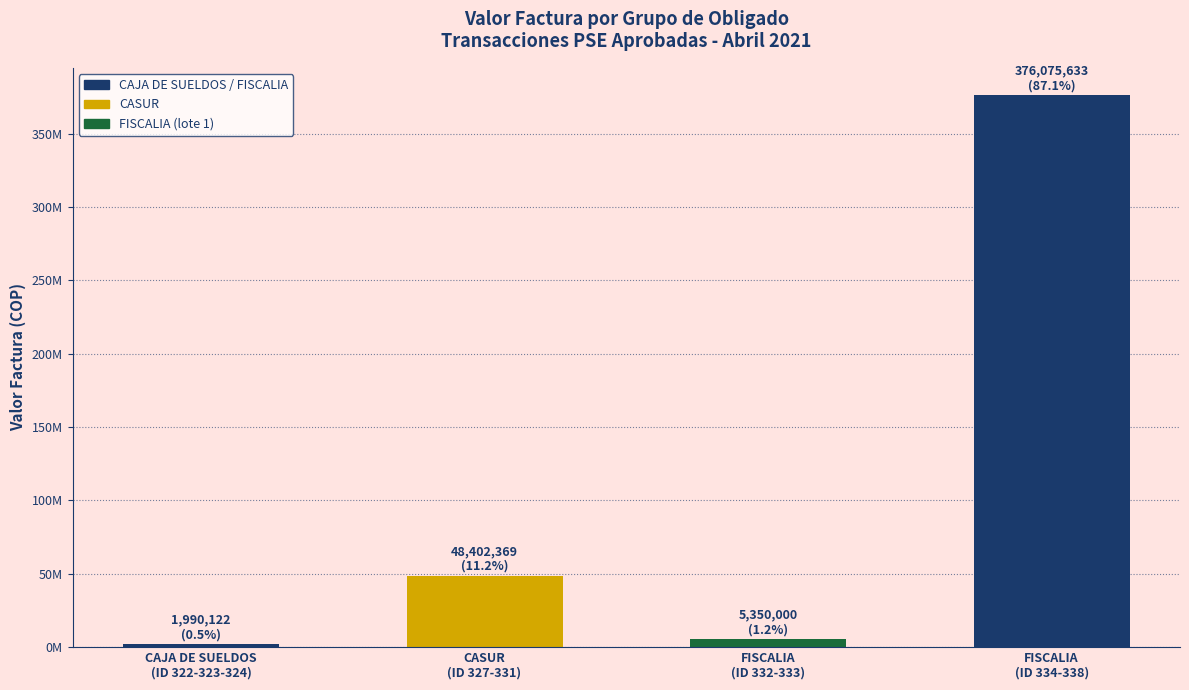

Which has a higher value, CAJA DE SUELDOS
(ID 322-323-324) or CASUR
(ID 327-331)?

CASUR
(ID 327-331)